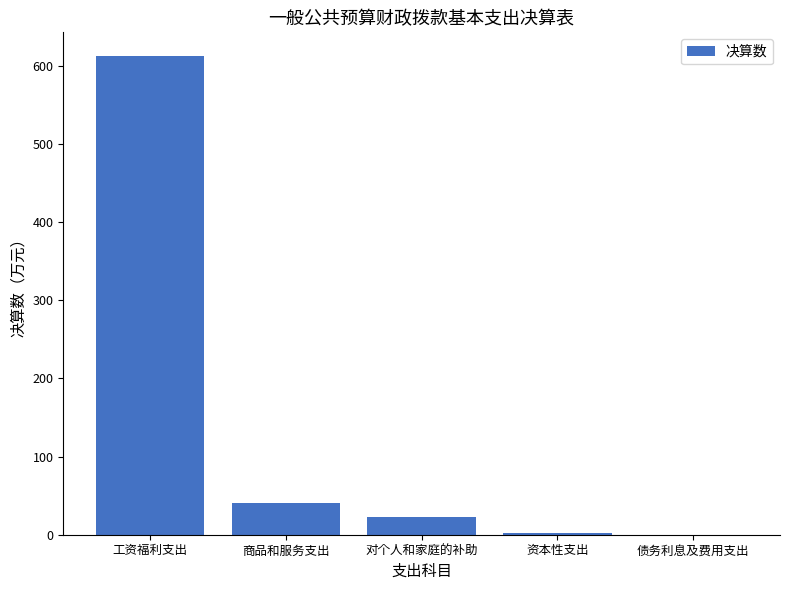

What is the sum of the values at 工资福利支出 and 对个人和家庭的补助?

635.4